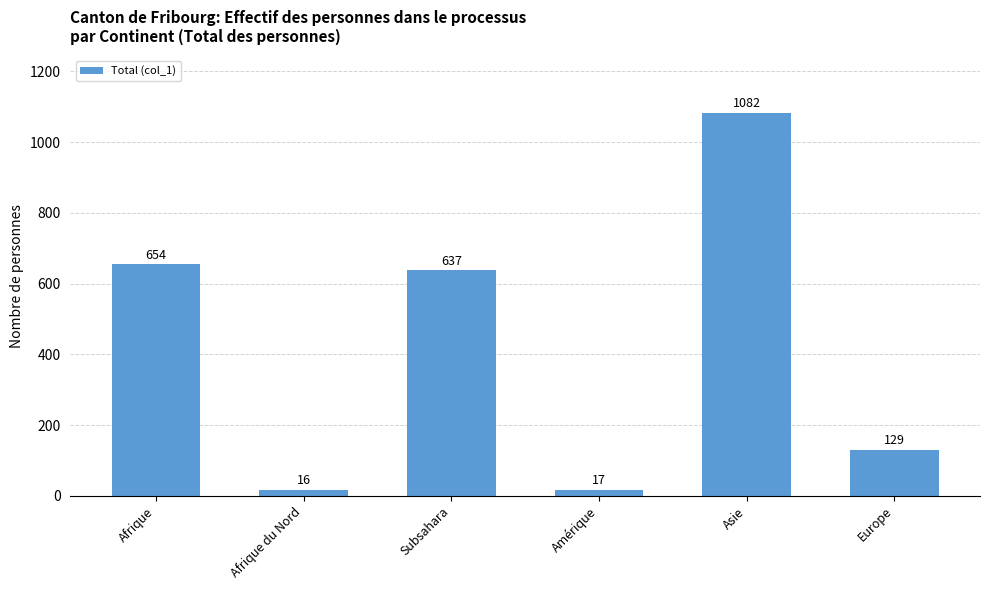

Rank the categories by value from highest to lowest.

Asie, Afrique, Subsahara, Europe, Amérique, Afrique du Nord